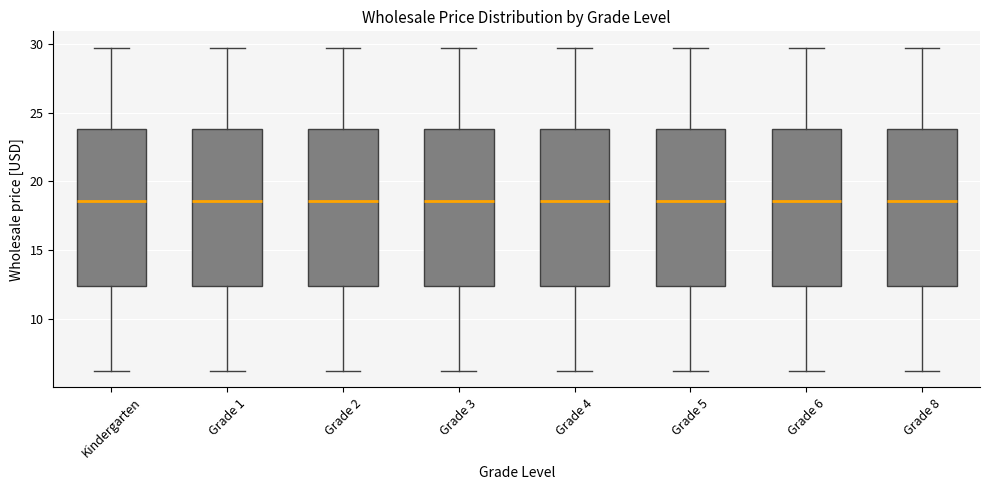

Reading left to right, transcribe this box plot: for each box, give where its median line is, the range the box spans, and where its two whiskers end, as read against the y-axis. The values are not printed on the chart, so give them approximately, as read against the axis.

Kindergarten: median 18.5, box 12.5 to 24.0, whiskers 6.0 to 30.0
Grade 1: median 18.5, box 12.5 to 24.0, whiskers 6.0 to 30.0
Grade 2: median 18.5, box 12.5 to 24.0, whiskers 6.0 to 30.0
Grade 3: median 18.5, box 12.5 to 24.0, whiskers 6.0 to 30.0
Grade 4: median 18.5, box 12.5 to 24.0, whiskers 6.0 to 30.0
Grade 5: median 18.5, box 12.5 to 24.0, whiskers 6.0 to 30.0
Grade 6: median 18.5, box 12.5 to 24.0, whiskers 6.0 to 30.0
Grade 8: median 18.5, box 12.5 to 24.0, whiskers 6.0 to 30.0